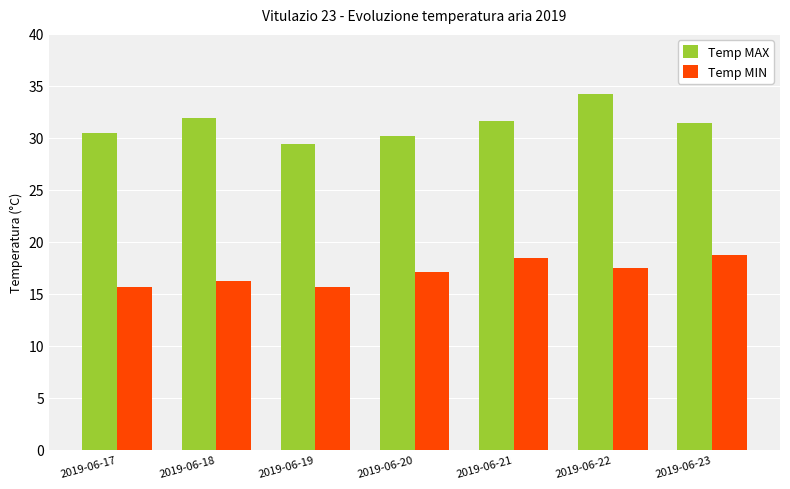

Reading left to right, what are all the values shown in this chart?

Temp MAX: 30.5	31.9	29.4	30.2	31.6	34.2	31.4
Temp MIN: 15.6	16.2	15.6	17.1	18.4	17.5	18.7